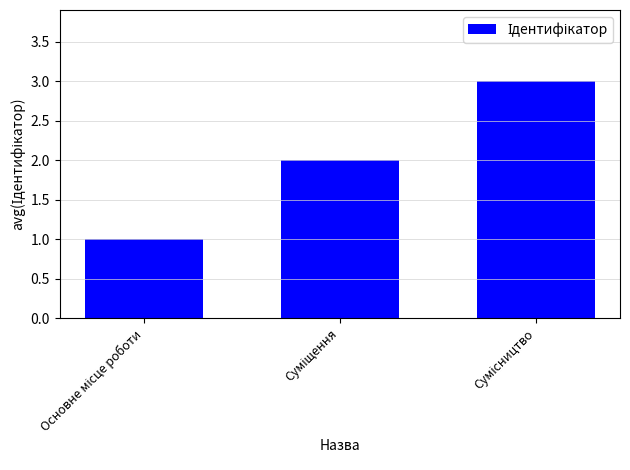

How many distinct data groups are displayed?

1